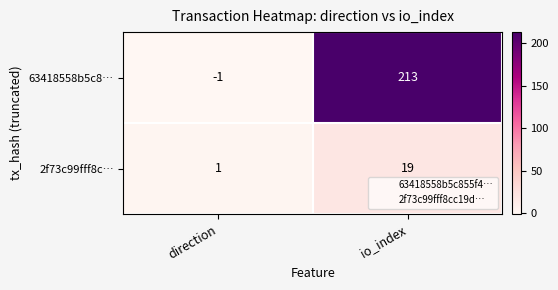

Which series changed the most between direction and io_index?

63418558b5c8…